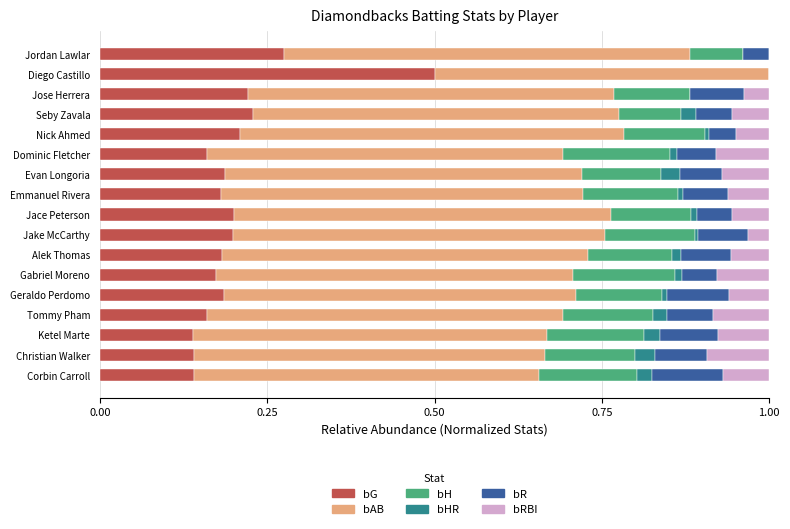

Which category has the highest value in the bG series?

Diego Castillo